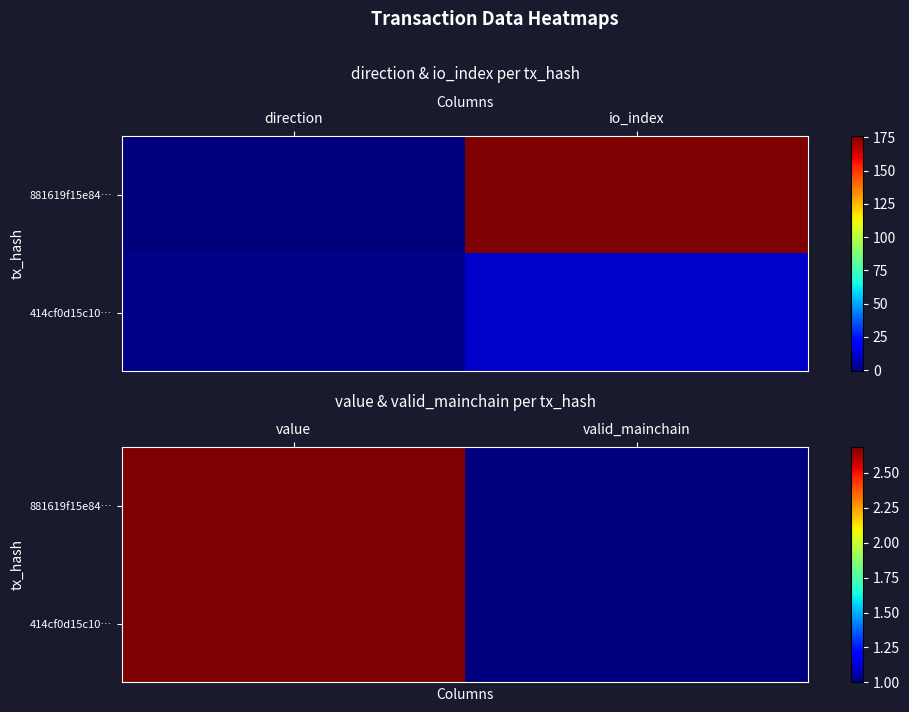

Which series changed the most between value and valid_mainchain?

881619f15e84…